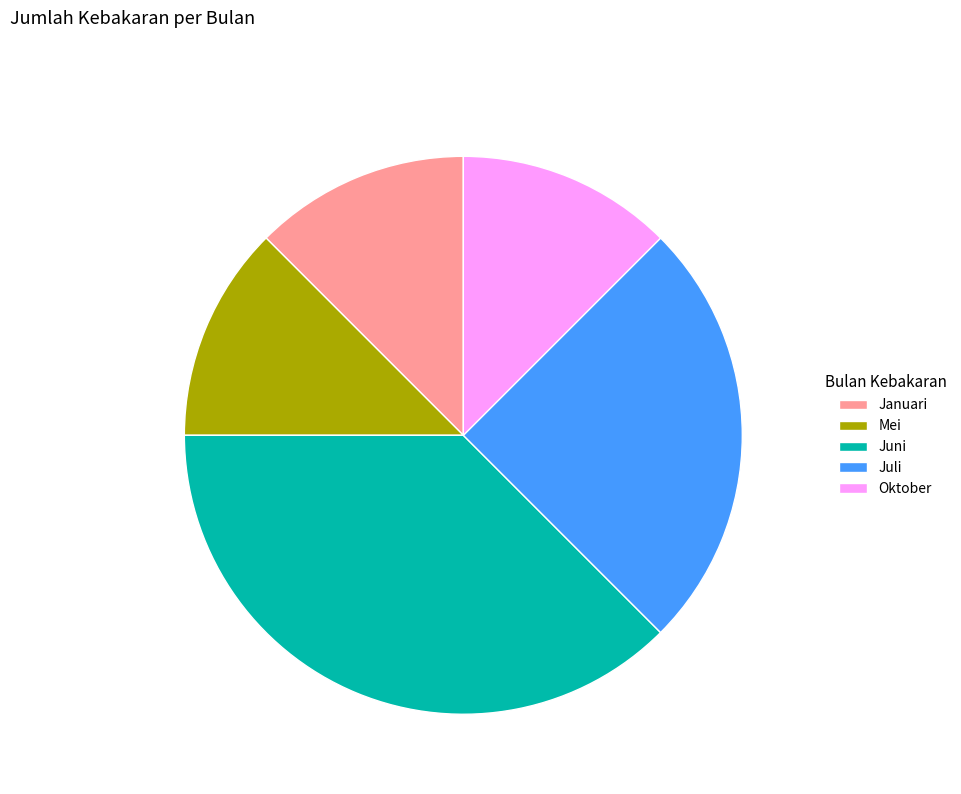

True or false: Juli accounts for 14% of the total.

False